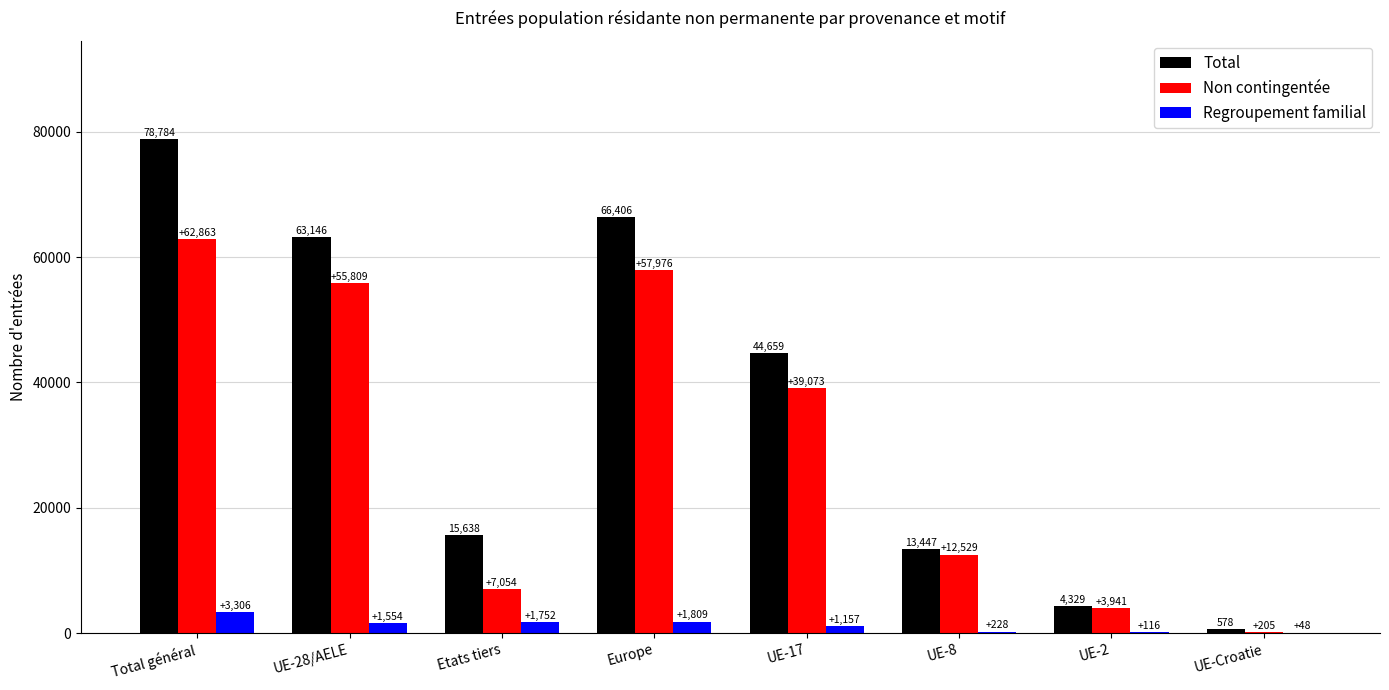

Which category has the highest value across all series?

Total général